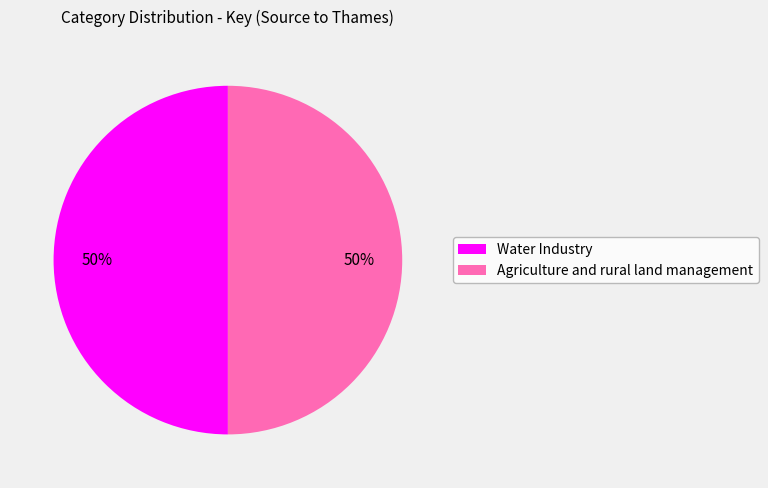

What is the ratio of the value at Water Industry to the value at Agriculture and rural land management?

1.0